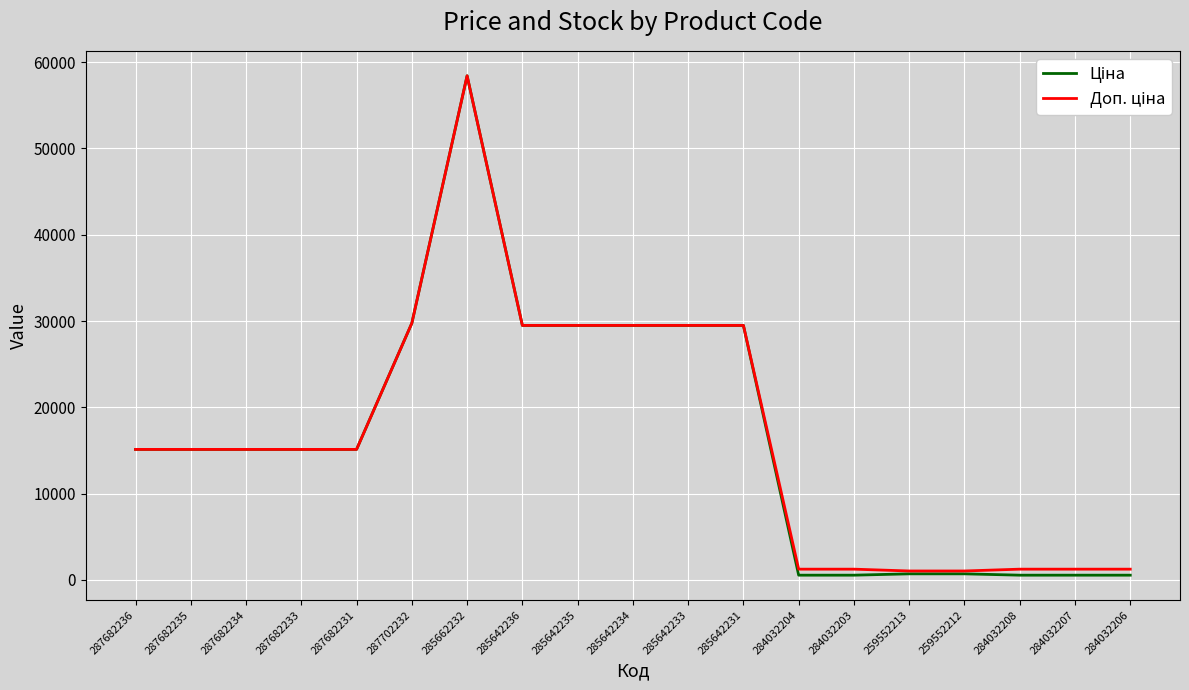

Which category has the highest value across all series?

285662232